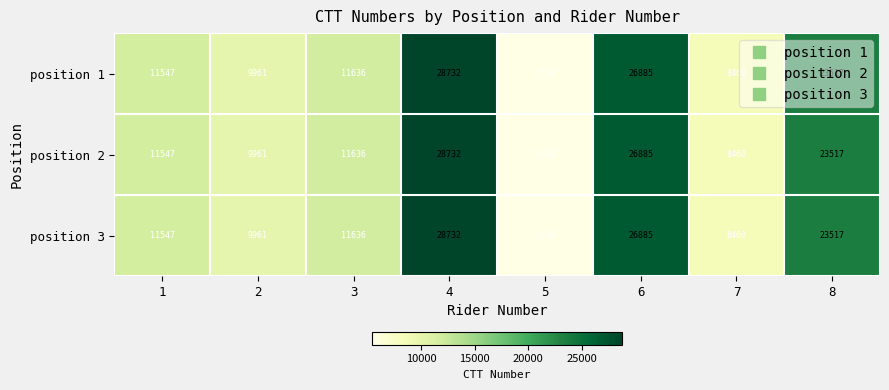

At which label does position 1 reach its peak?

4